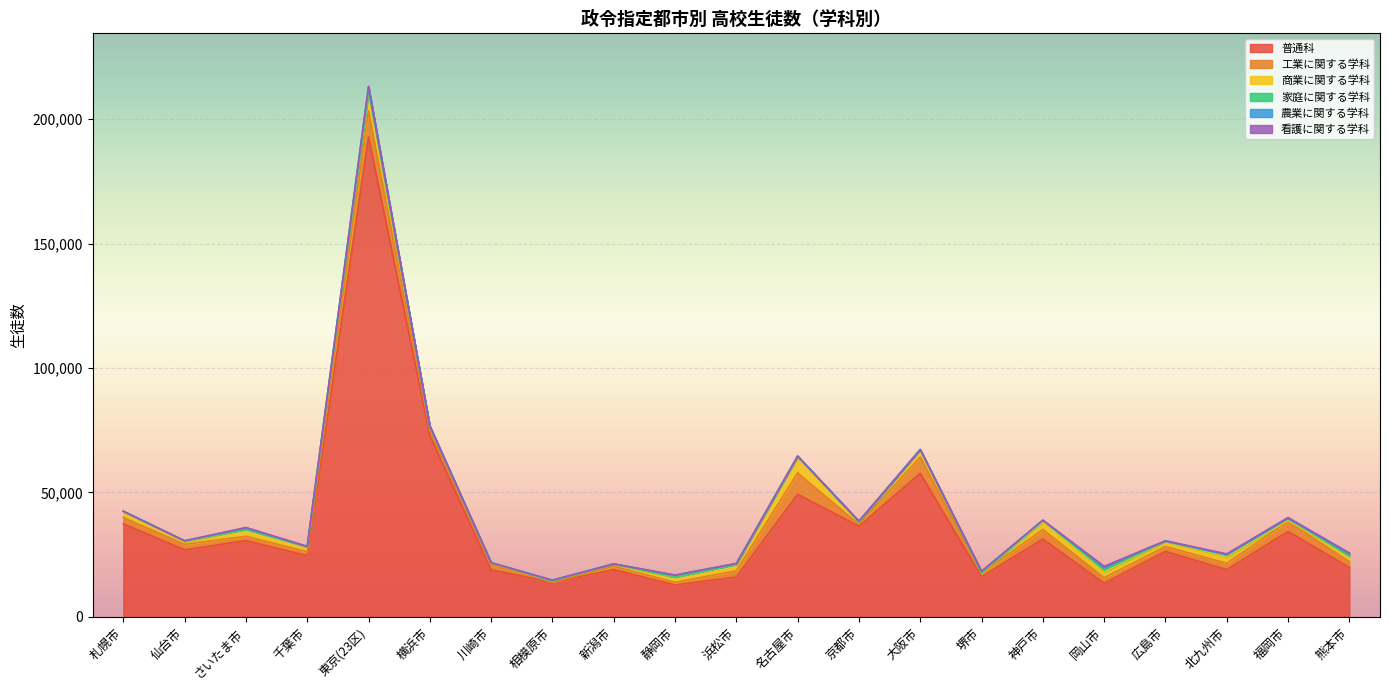

Rank the series by their maximum value, from lowest to highest.

看護に関する学科, 家庭に関する学科, 農業に関する学科, 商業に関する学科, 工業に関する学科, 普通科